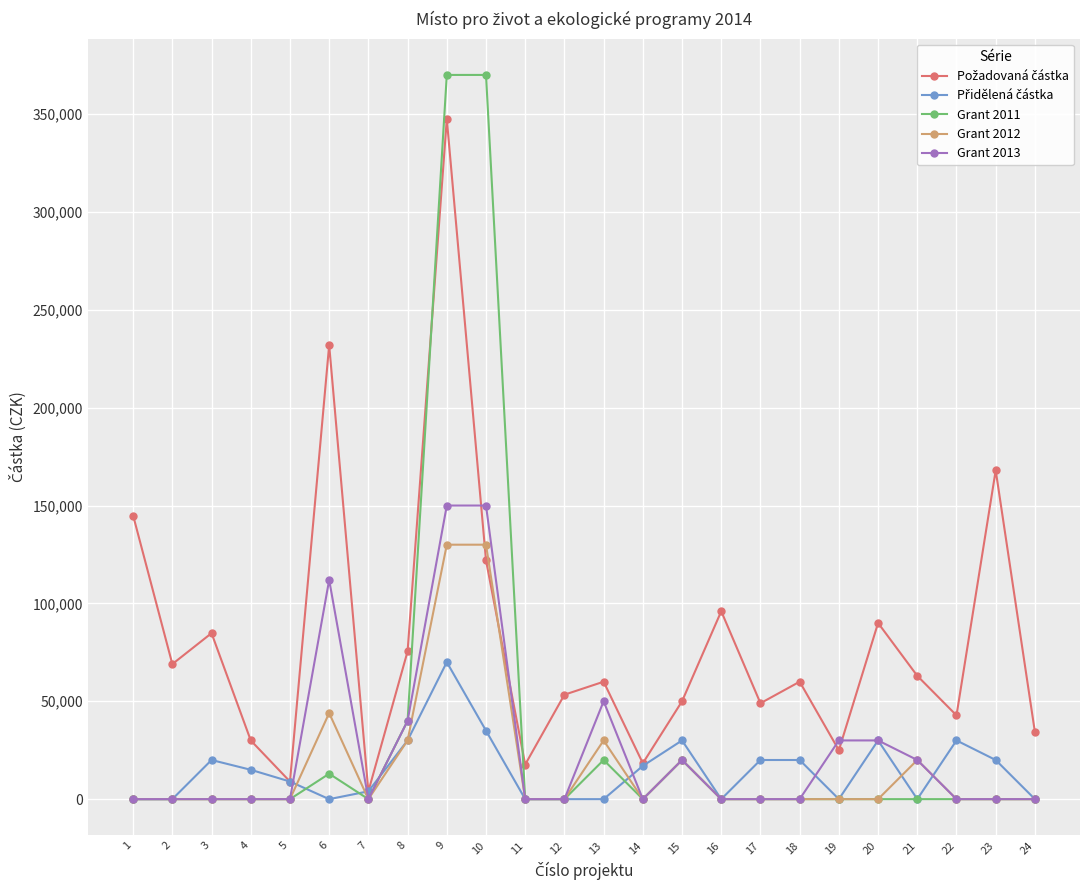

At which category is the sum across all series the highest?

9